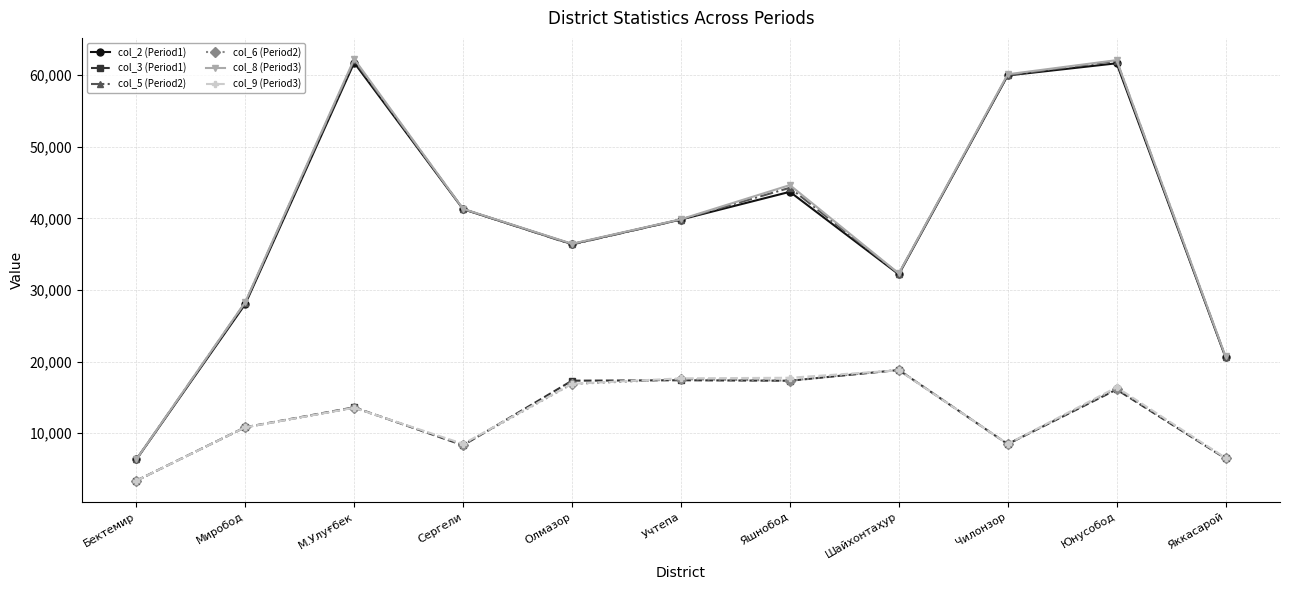

What is the difference between the maximum and minimum values in the col_3 (Period1) series?

15453